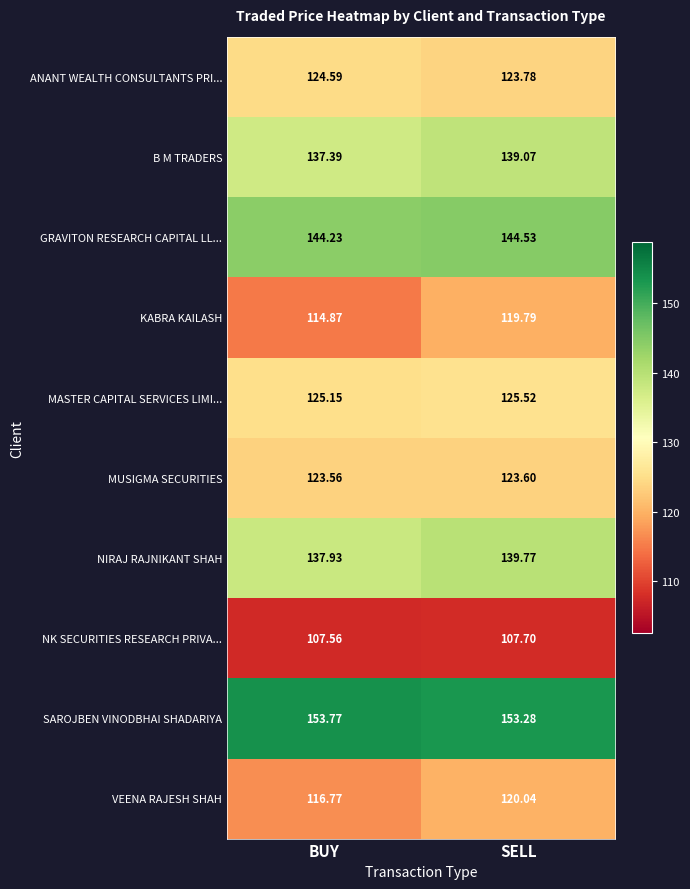

Which label corresponds to the largest value in the chart?

BUY